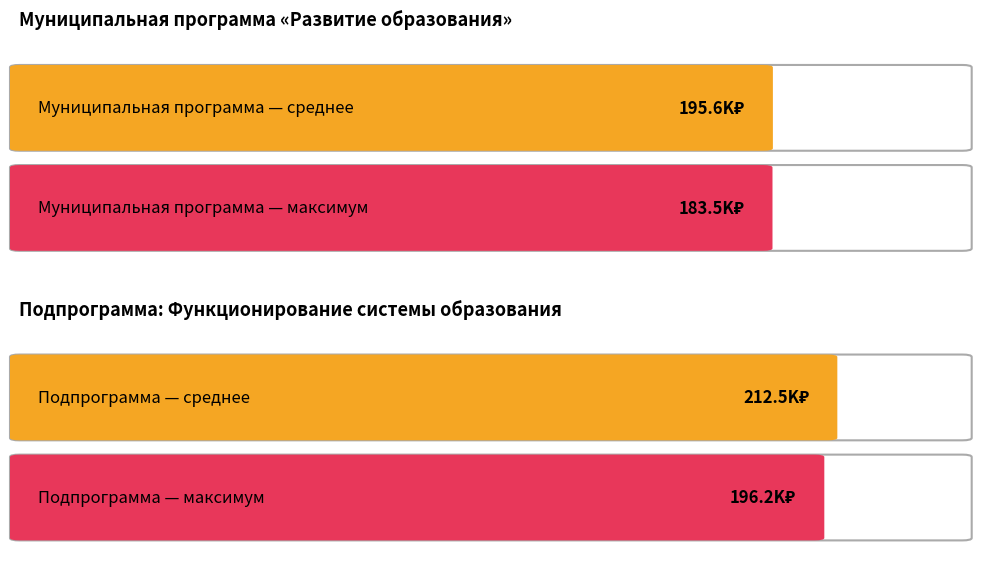

Is it true that Average utilization equals 252688.6 at 2017?

False